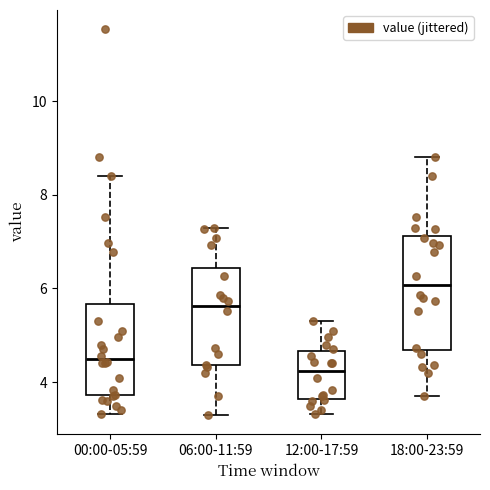

Where is the lower edge of the box for 06:00-11:59 on the y-axis? The values are not printed on the chart, so give them approximately, as read against the axis.

4.4